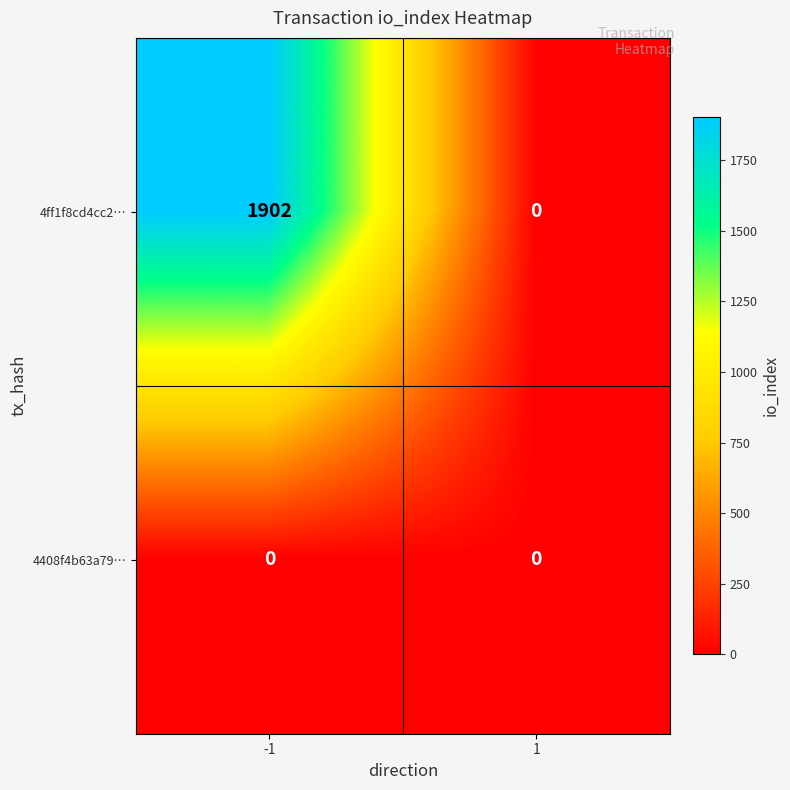

The 4ff1f8cd4cc2… series shows 3042 at -1. True or false?

False